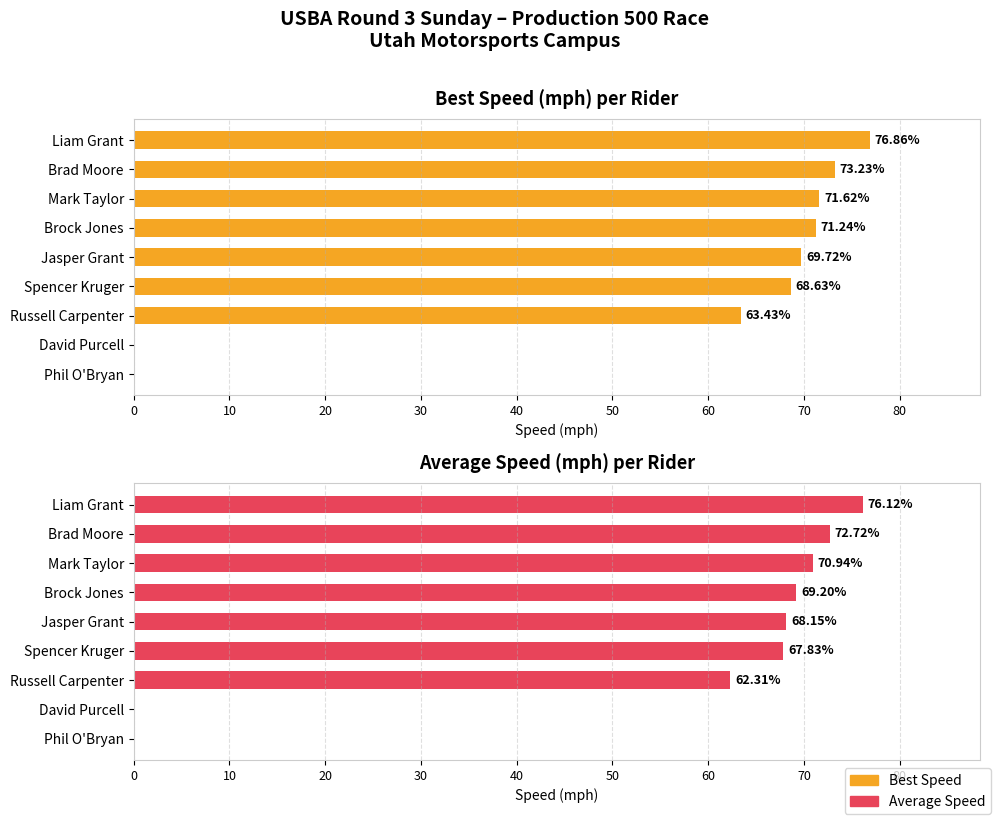

Which series has the largest range (max minus min)?

Best Speed